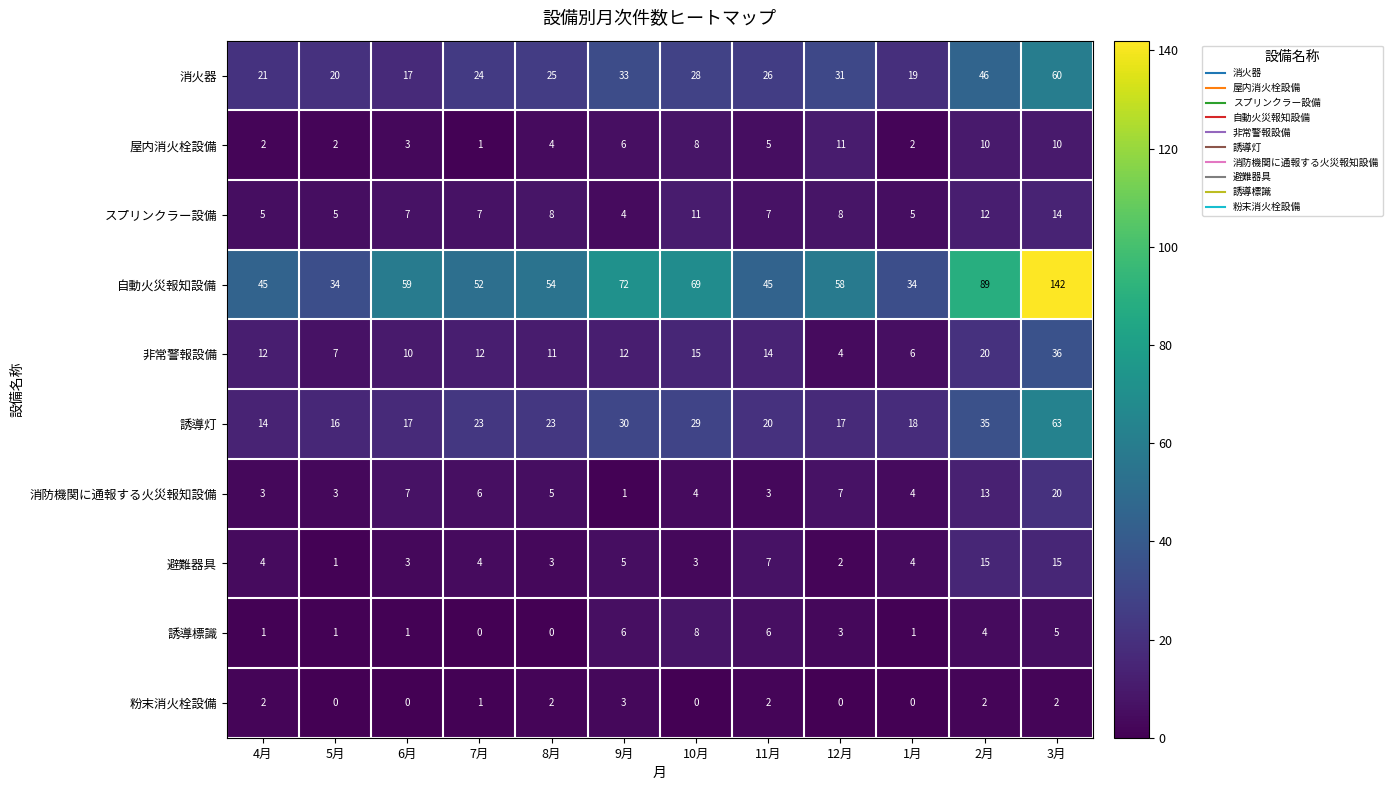

At how many categories does at least one series exceed 27?

12